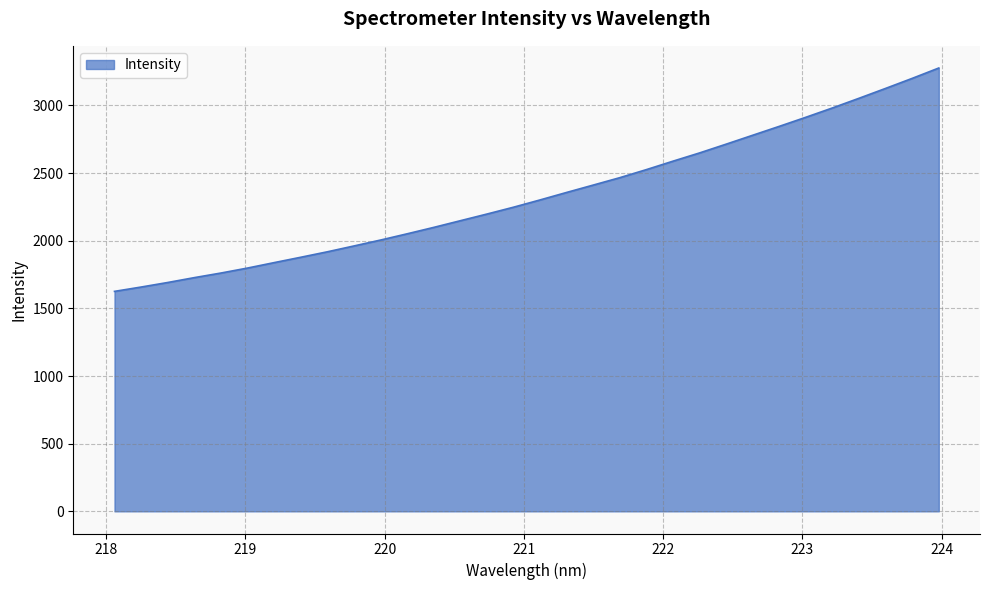

Does the chart have visible grid lines?

Yes